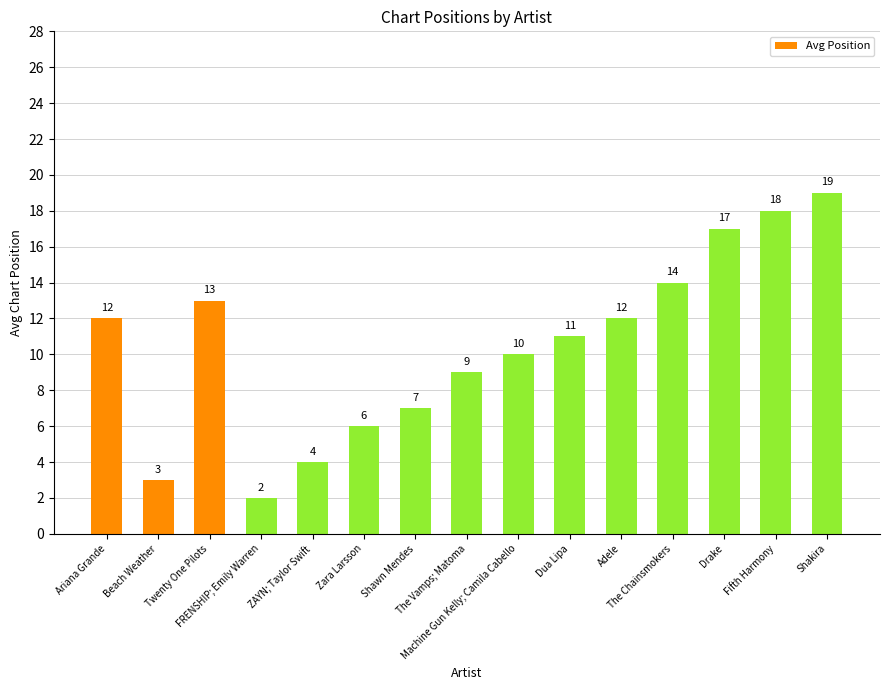

Between Dua Lipa and FRENSHIP; Emily Warren, which is larger?

Dua Lipa